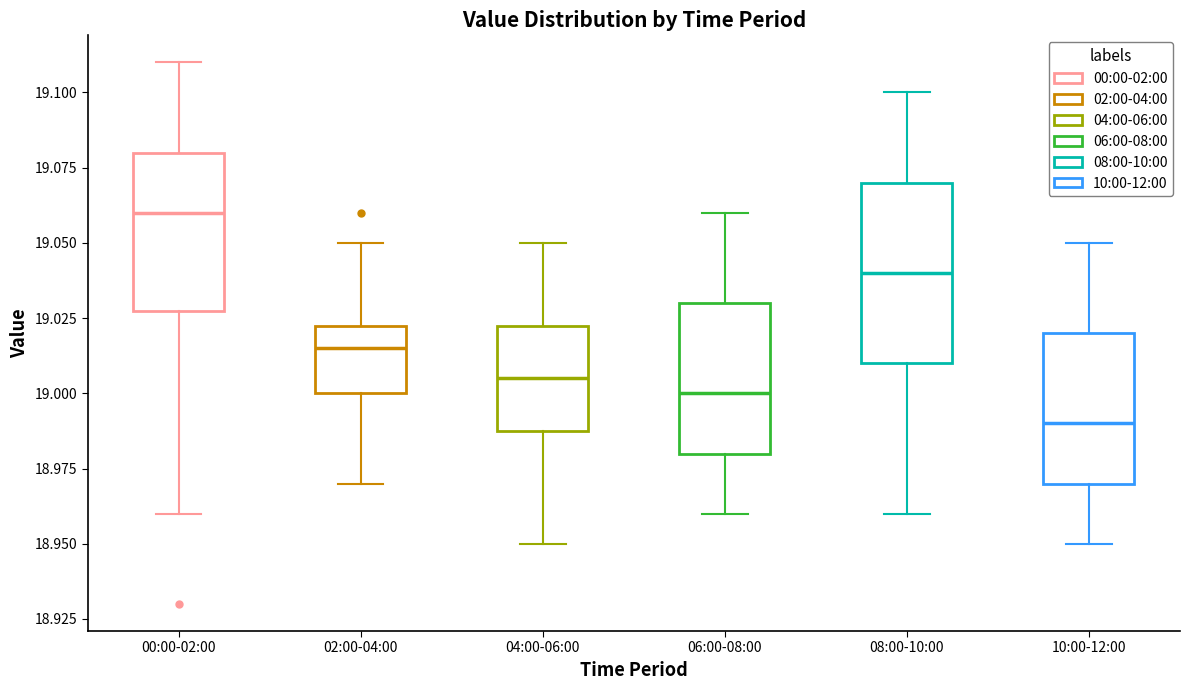

Reading left to right, read every box against the y-axis: the position of its median line, the range the box covers, and the ends of its whiskers. The values are not printed on the chart, so give them approximately, as read against the axis.

00:00-02:00: median 19.060, box 19.030 to 19.080, whiskers 18.960 to 19.110
02:00-04:00: median 19.015, box 19.000 to 19.025, whiskers 18.970 to 19.050
04:00-06:00: median 19.005, box 18.990 to 19.025, whiskers 18.950 to 19.050
06:00-08:00: median 19.000, box 18.980 to 19.030, whiskers 18.960 to 19.060
08:00-10:00: median 19.040, box 19.010 to 19.070, whiskers 18.960 to 19.100
10:00-12:00: median 18.990, box 18.970 to 19.020, whiskers 18.950 to 19.050